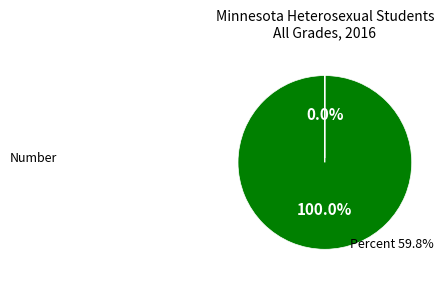

The Number slice represents 86% of the pie. True or false?

False